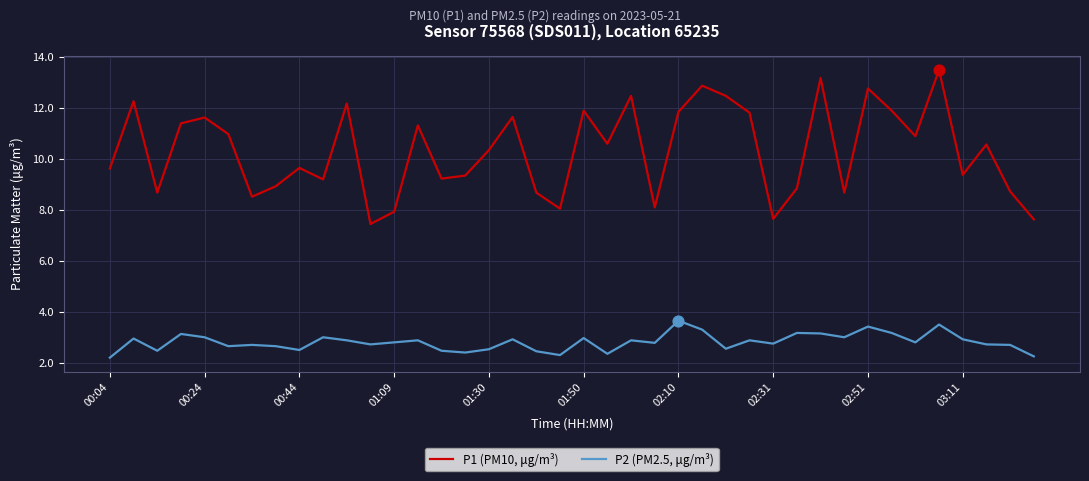

List the series in order of their peak value, highest first.

P1 (PM10, μg/m³), P2 (PM2.5, μg/m³)